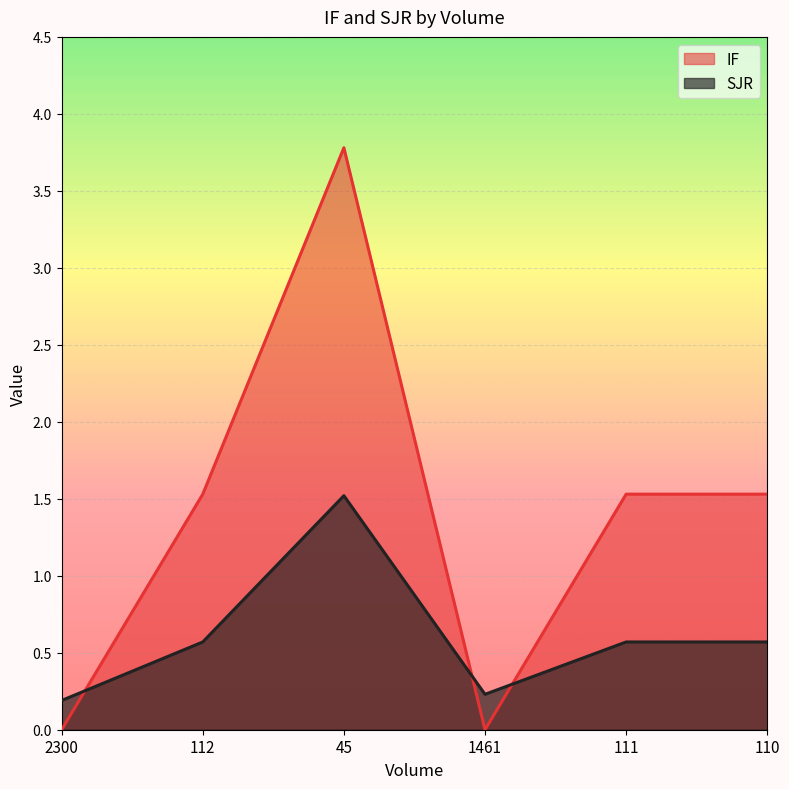

What is the label of the 4th point from the right?

45